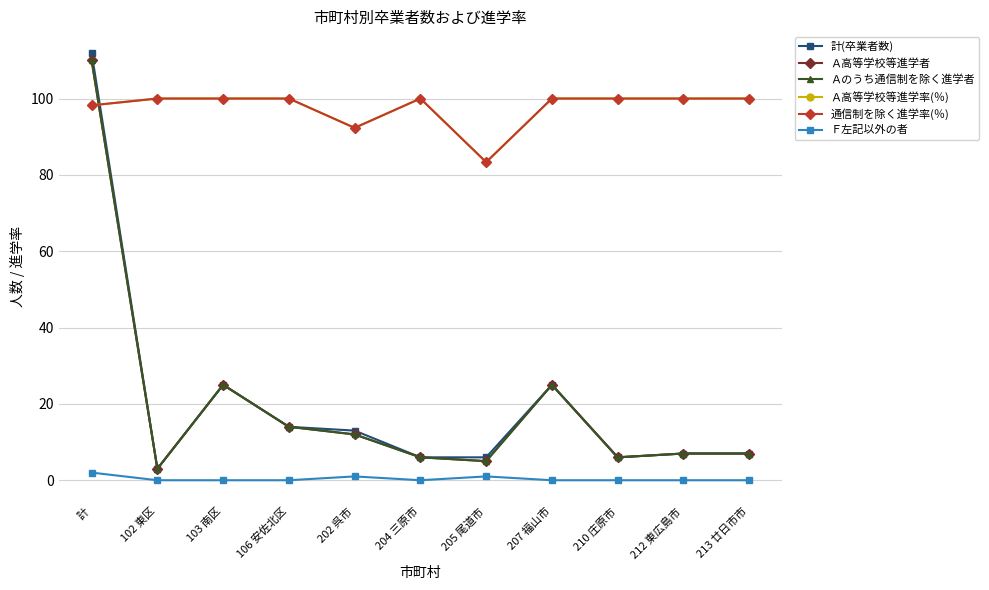

What position from the left is 103 南区?

3